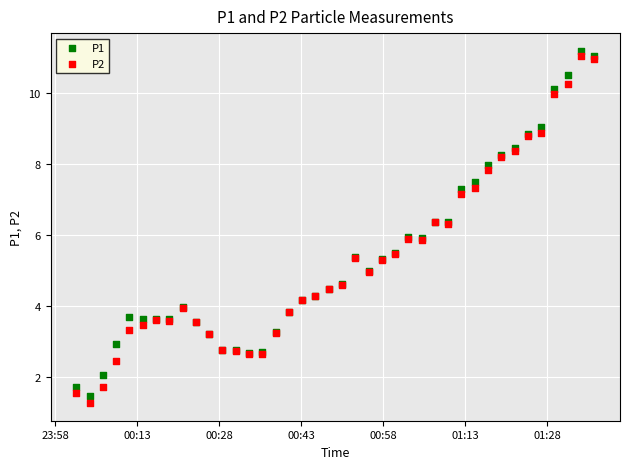

Which series has the widest spread of Y values?

P2